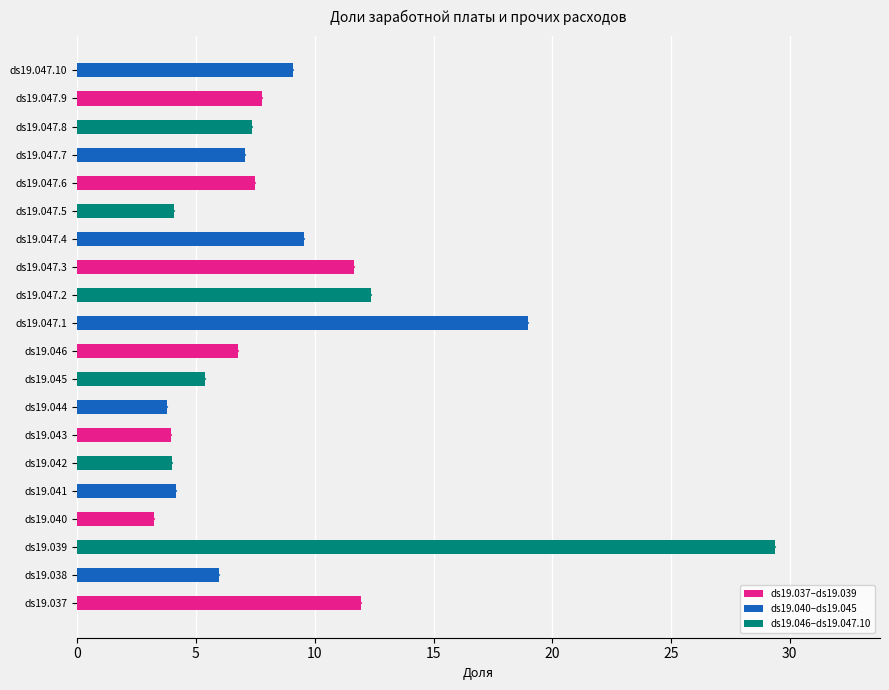

True or false: the data shows 11.9 at ds19.037.

True